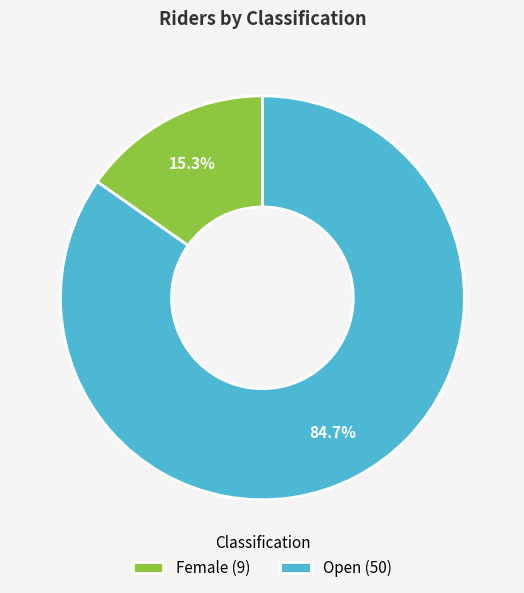

Between Female (9) and Open (50), which is larger?

Open (50)